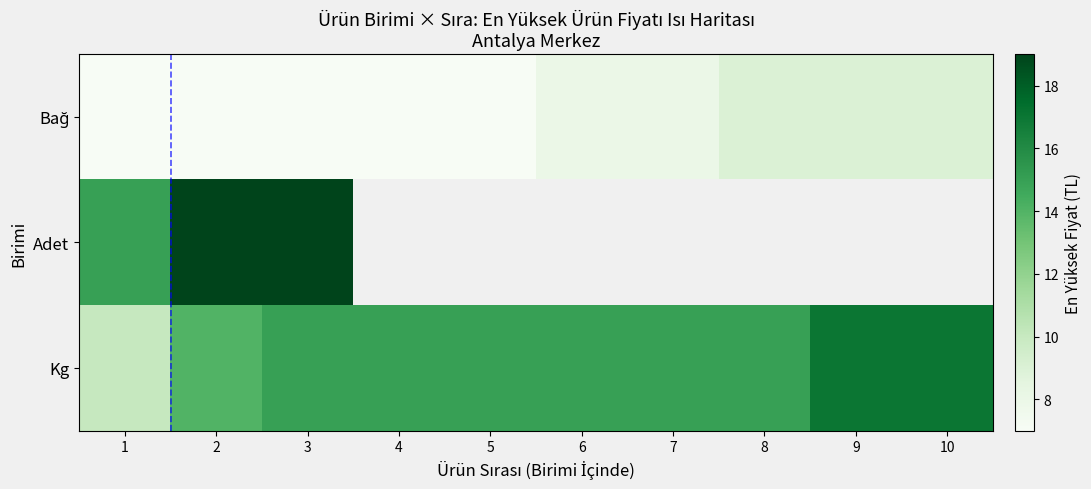

How many data points does each series have?

10